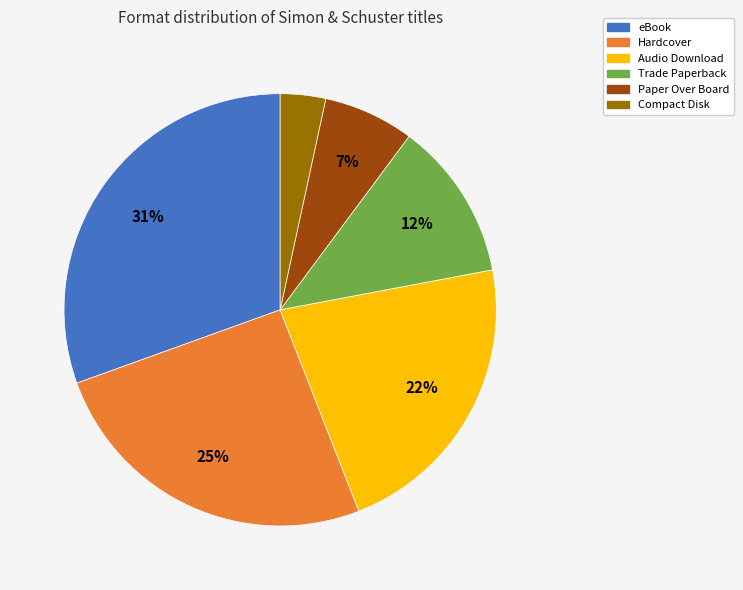

Is Hardcover the majority of the pie?

No